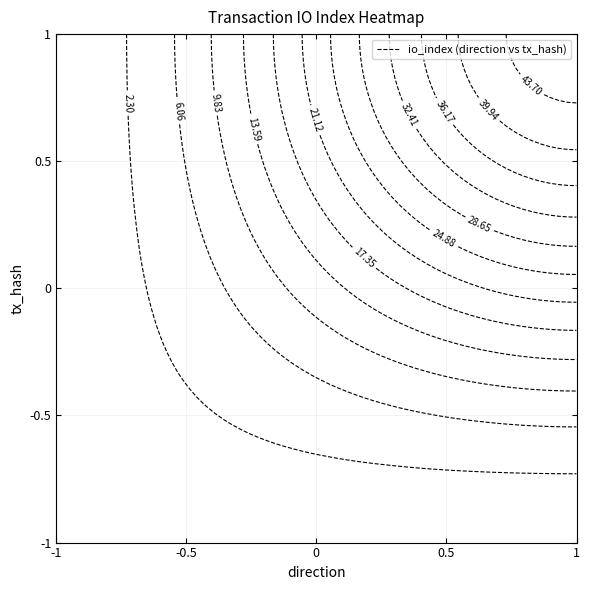

Which label corresponds to the largest value in the chart?

io_index